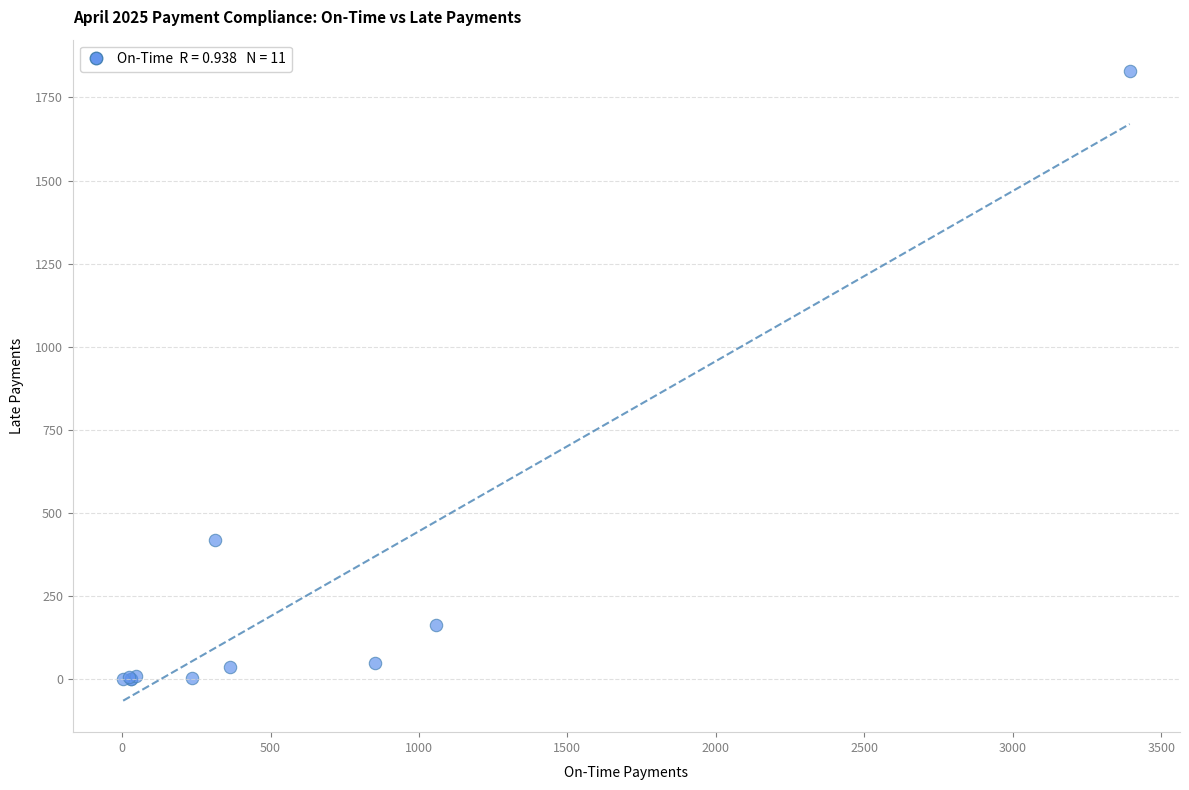

What Y value in the scatter plot is closest to 914?

418.1